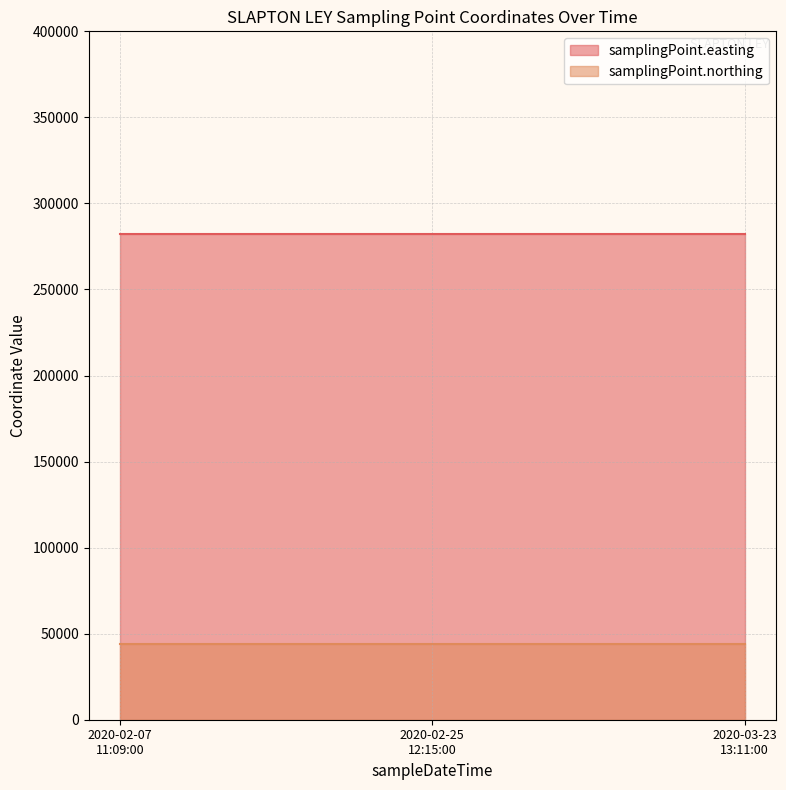

What is the highest value of the samplingPoint.easting series?

282461